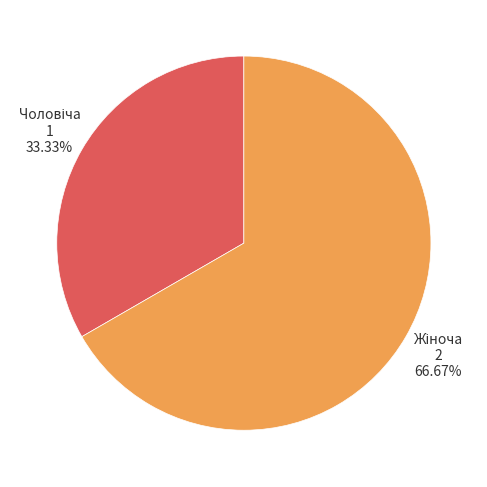

Does any single category account for the majority?

Yes